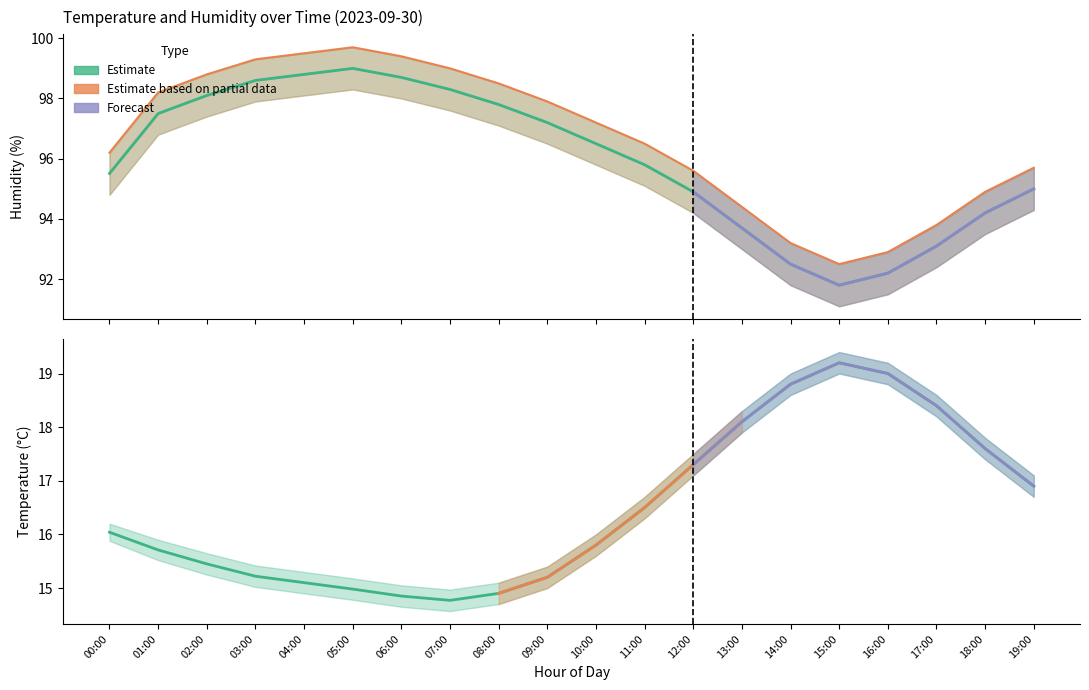

True or false: temperature has more than 0 interior local peaks.

True